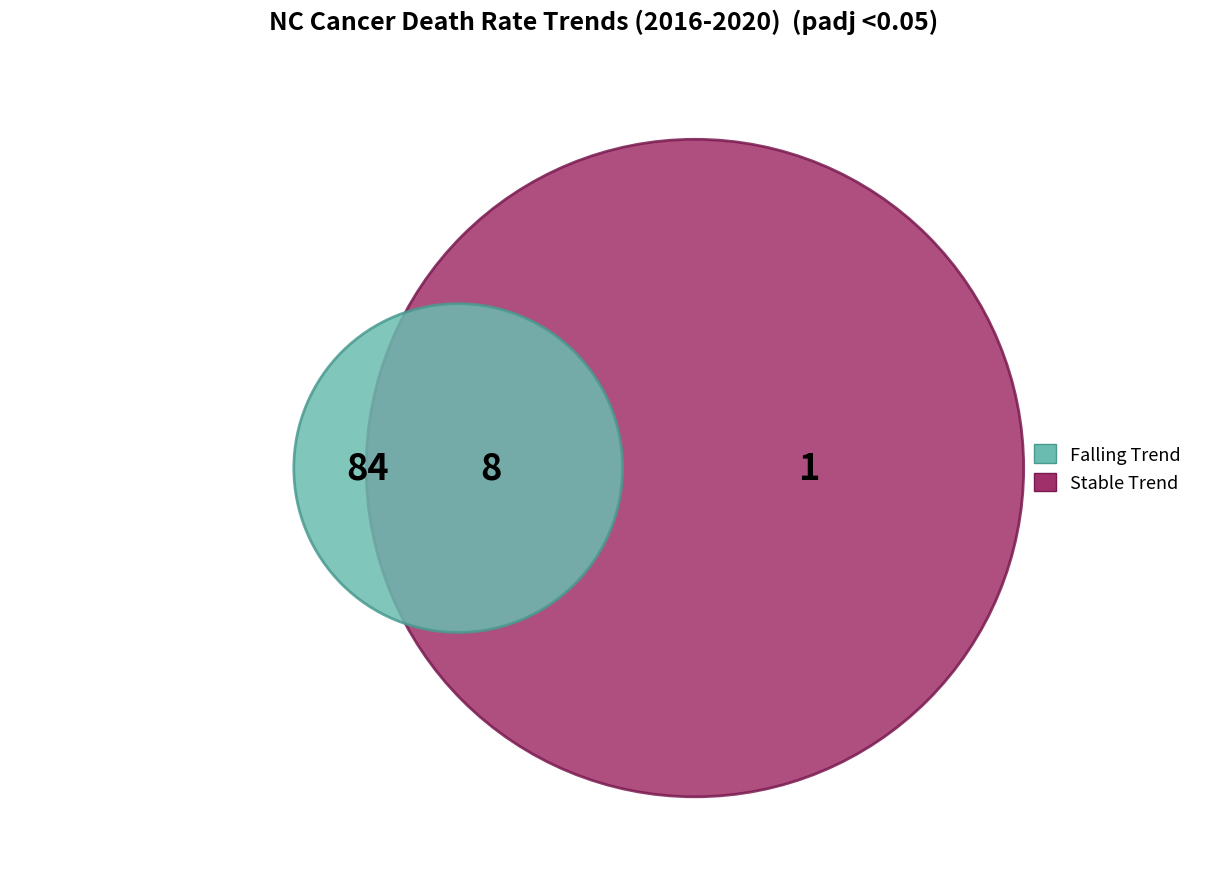

To the nearest percent, what is the average slice percentage?

33%